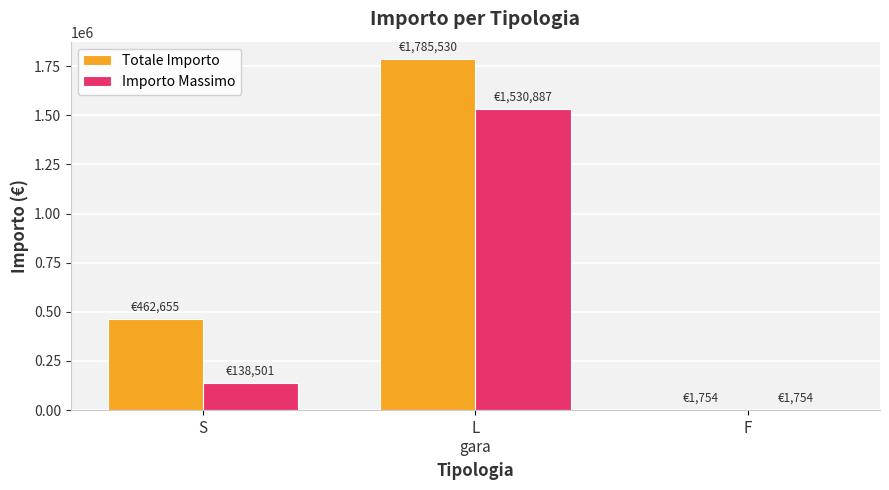

The Totale Importo series shows 462655.1 at S. True or false?

True